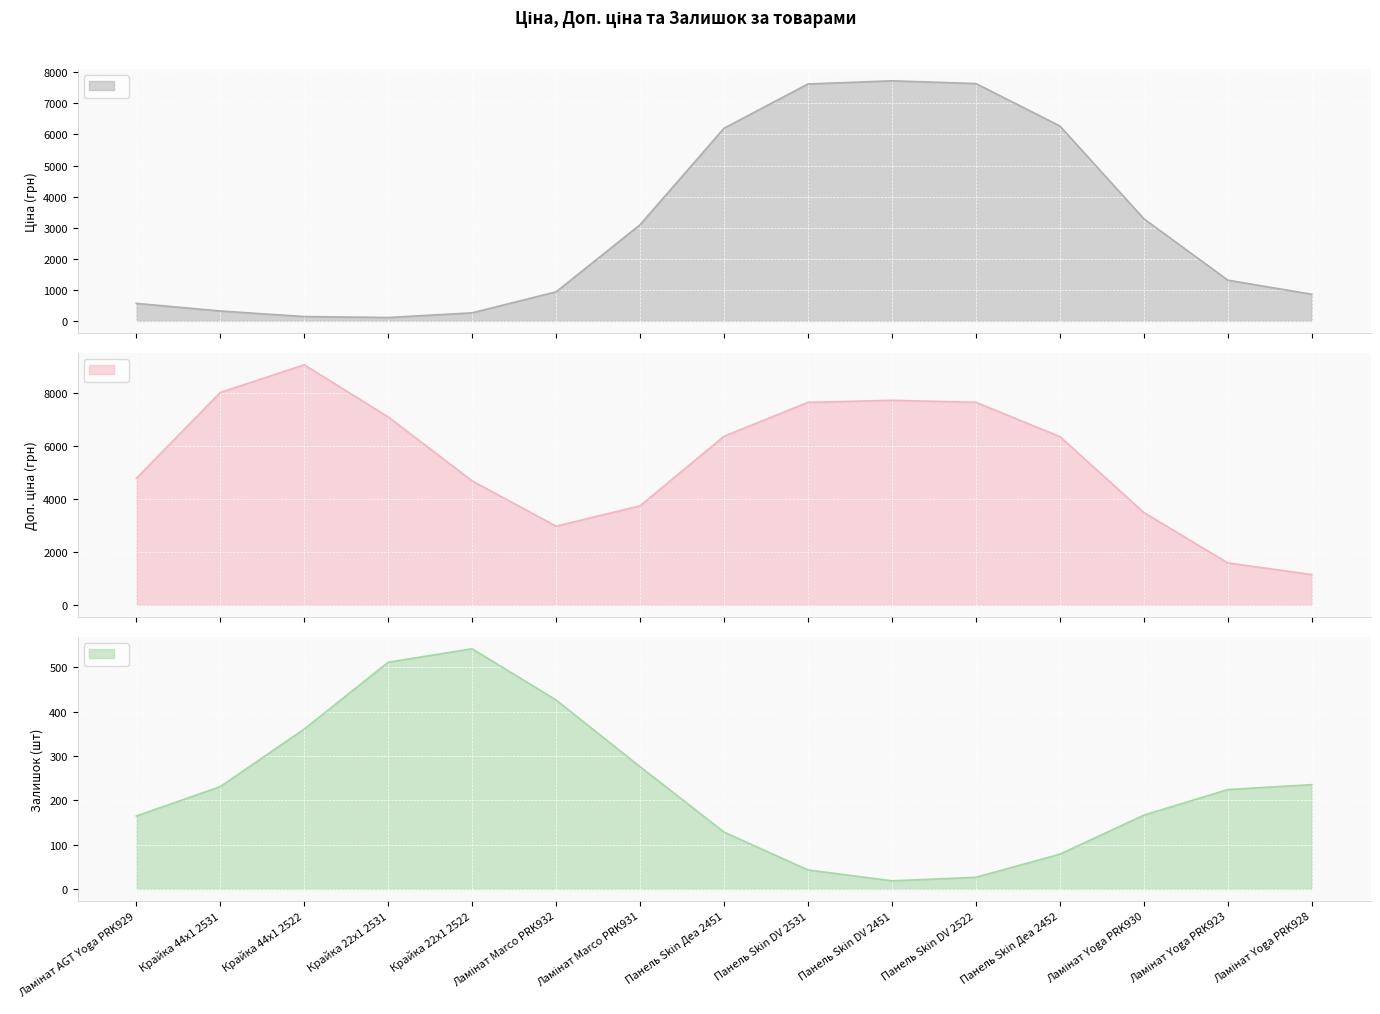

Which series has the widest spread of values?

Доп. ціна